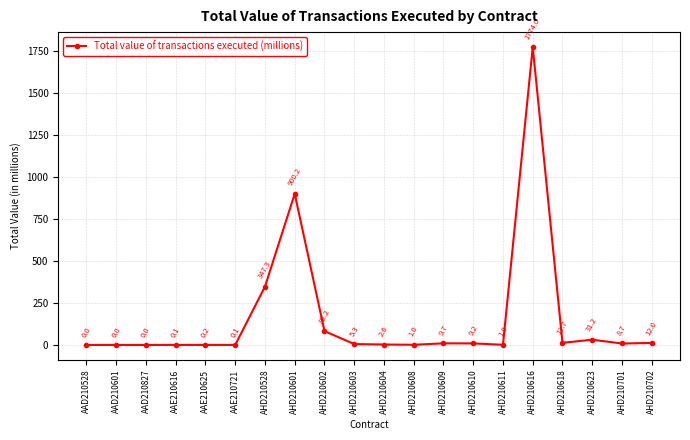

What position from the right is AHD210623?

3